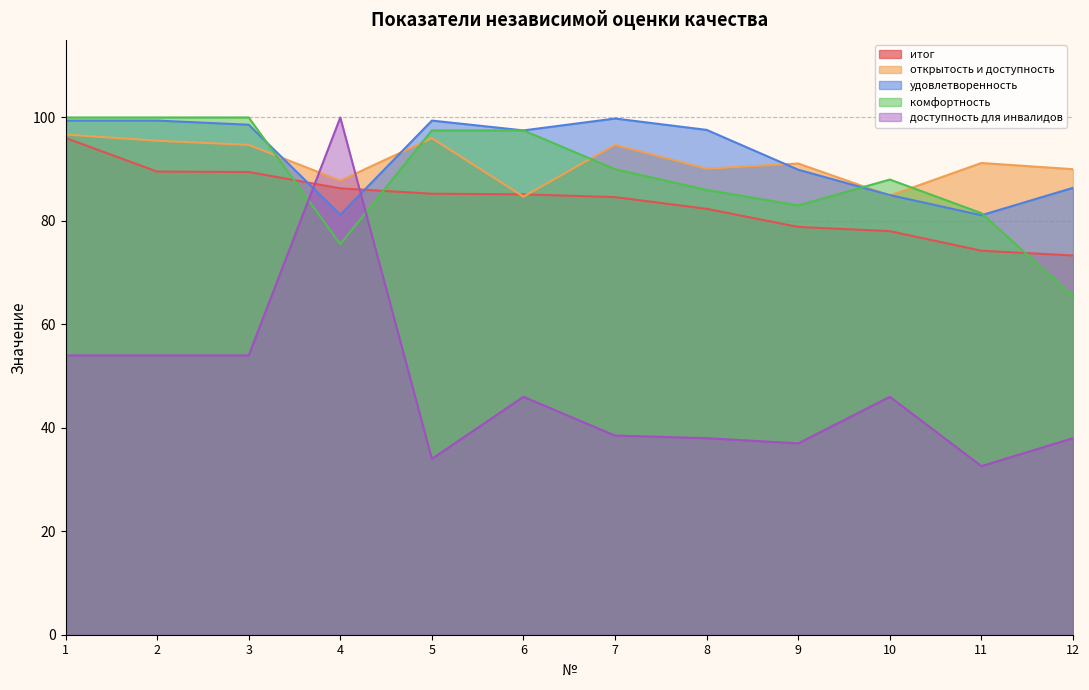

The открытость и доступность series shows 96.7 at 1. True or false?

True